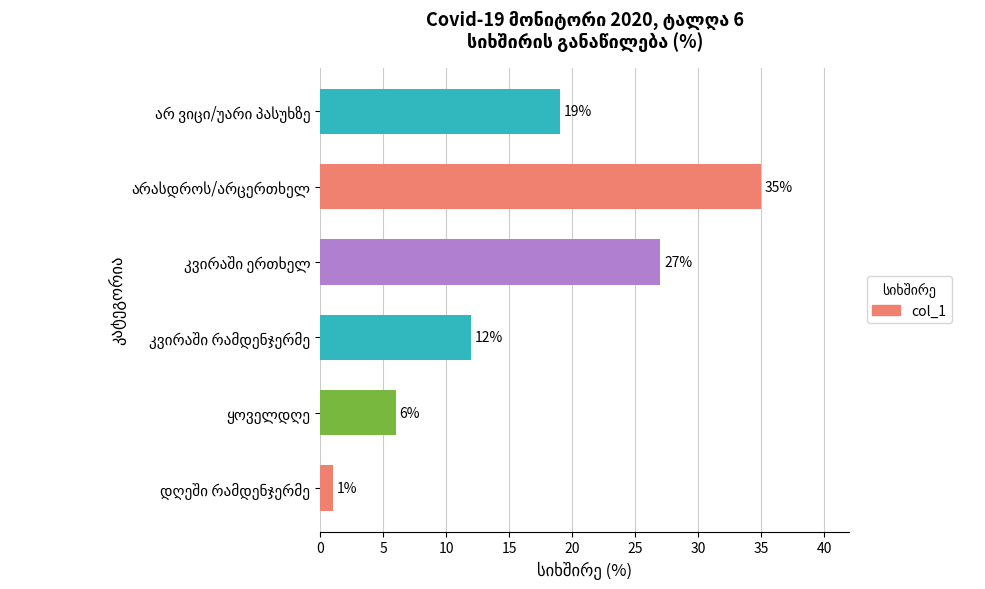

How many values are between 6 and 27?

4